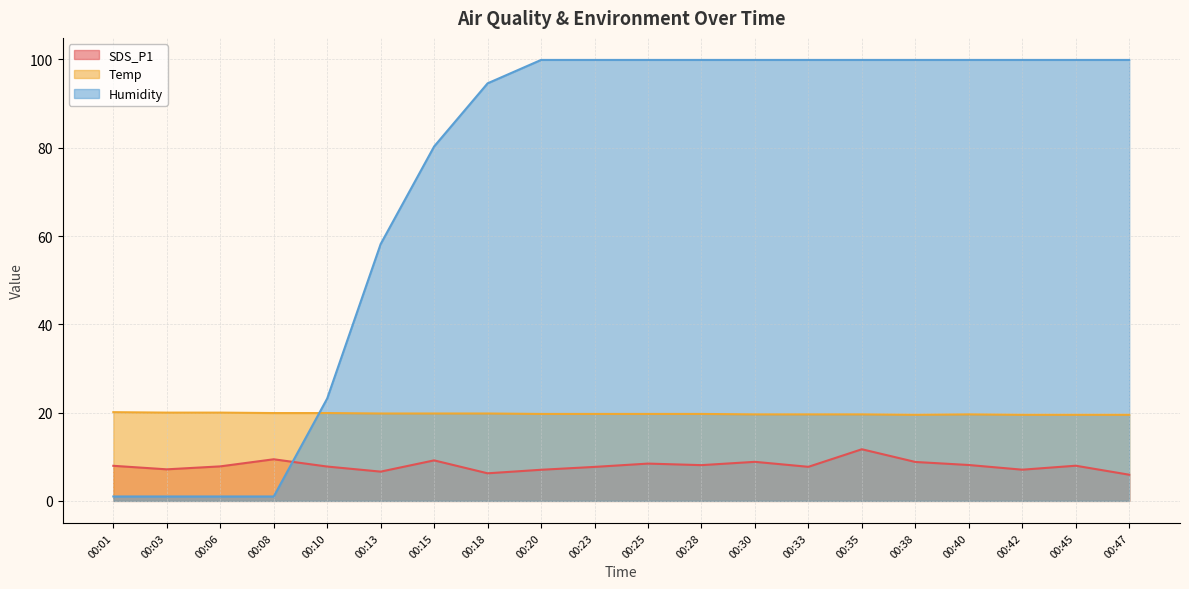

Reading left to right, extract all data points from this chart.

SDS_P1: 8.0	7.2	7.8	9.4	7.8	6.6	9.2	6.2	7.0	7.7	8.4	8.1	8.8	7.7	11.7	8.8	8.1	7.1	8.0	5.9
Temp: 20.1	20.0	20.0	19.9	19.9	19.8	19.8	19.8	19.7	19.7	19.7	19.7	19.6	19.6	19.6	19.5	19.6	19.5	19.5	19.5
Humidity: 1.0	1.0	1.0	1.0	23.2	58.2	80.3	94.6	99.9	99.9	99.9	99.9	99.9	99.9	99.9	99.9	99.9	99.9	99.9	99.9